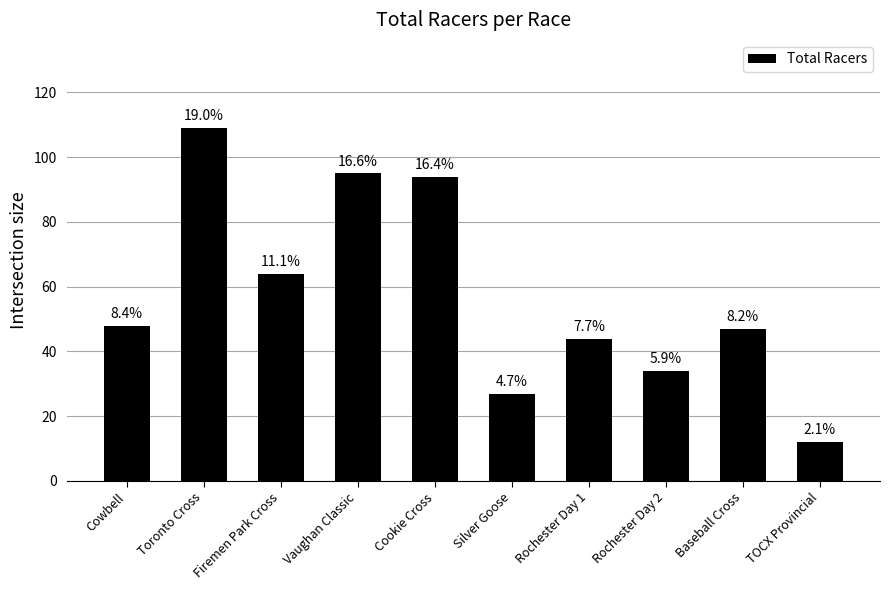

At which label does the data first exceed 48?

Toronto Cross